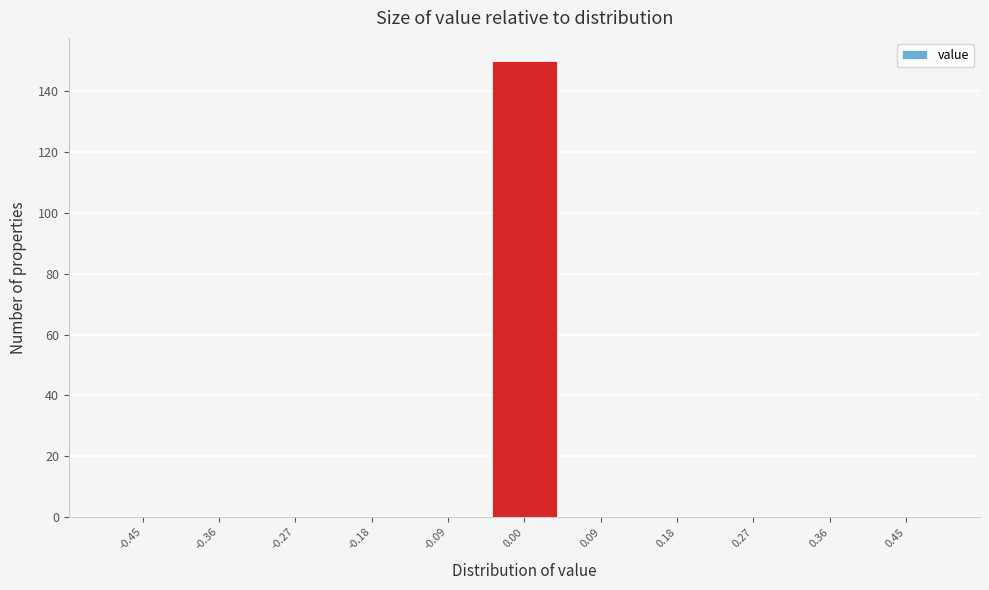

What is the height of the bar covering -0.05 to 0.05 on the x-axis? Neither the bar edges nor the heights are printed on the chart, so give them approximately, as read against the axes.

150